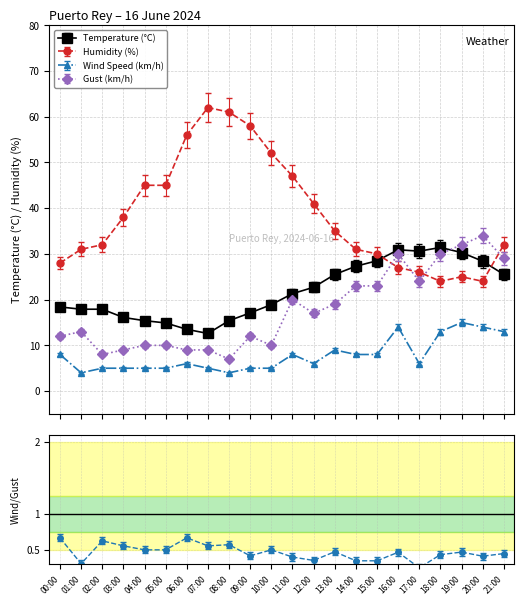

What is the difference between the Gust (km/h) values at 15:00 and 11:00?

3.1